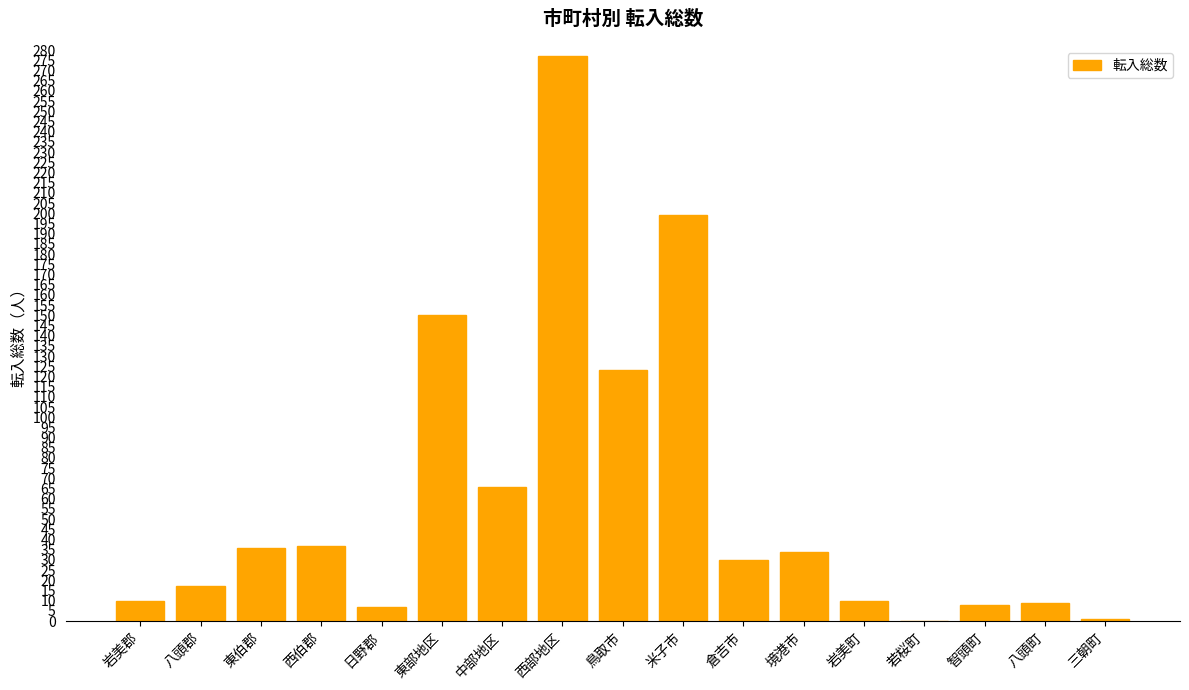

How many categories are shown in the chart?

17